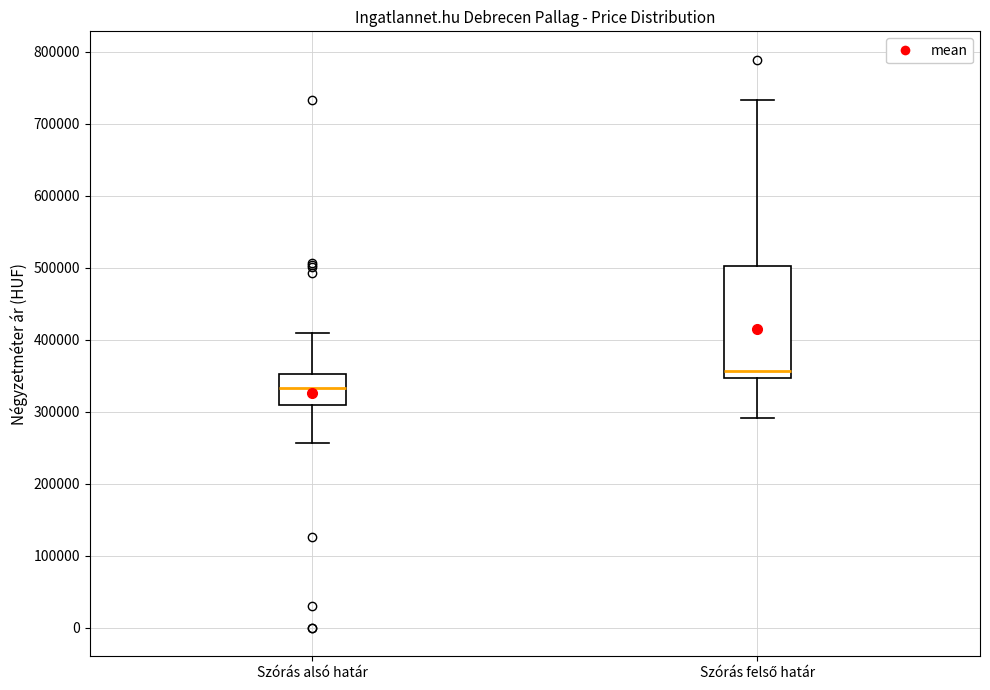

Reading left to right, transcribe this box plot: for each box, give where its median line is, the range the box spans, and where its two whiskers end, as read against the y-axis. The values are not printed on the chart, so give them approximately, as read against the axis.

Szórás alsó határ: median 330000, box 310000 to 350000, whiskers 260000 to 410000
Szórás felső határ: median 360000, box 350000 to 500000, whiskers 290000 to 730000